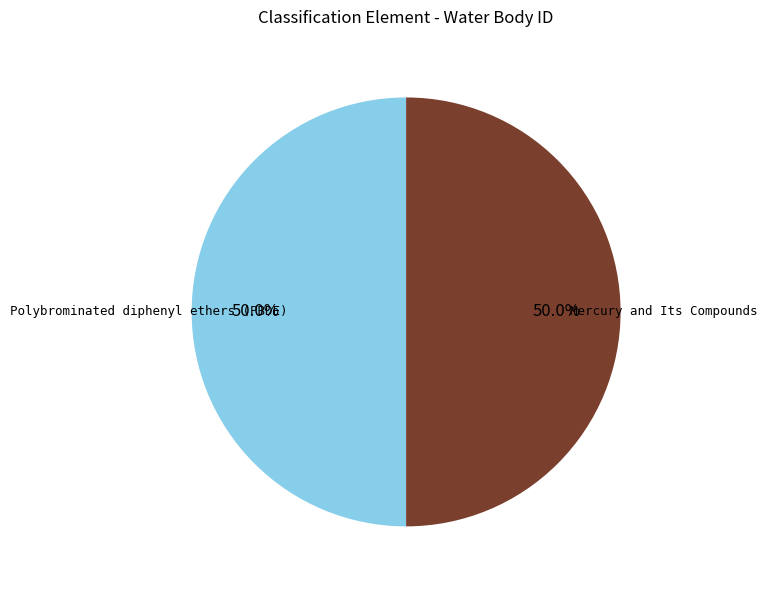

Do Mercury and Its Compounds and Polybrominated diphenyl ethers (PBDE) together represent more than half of the pie?

Yes